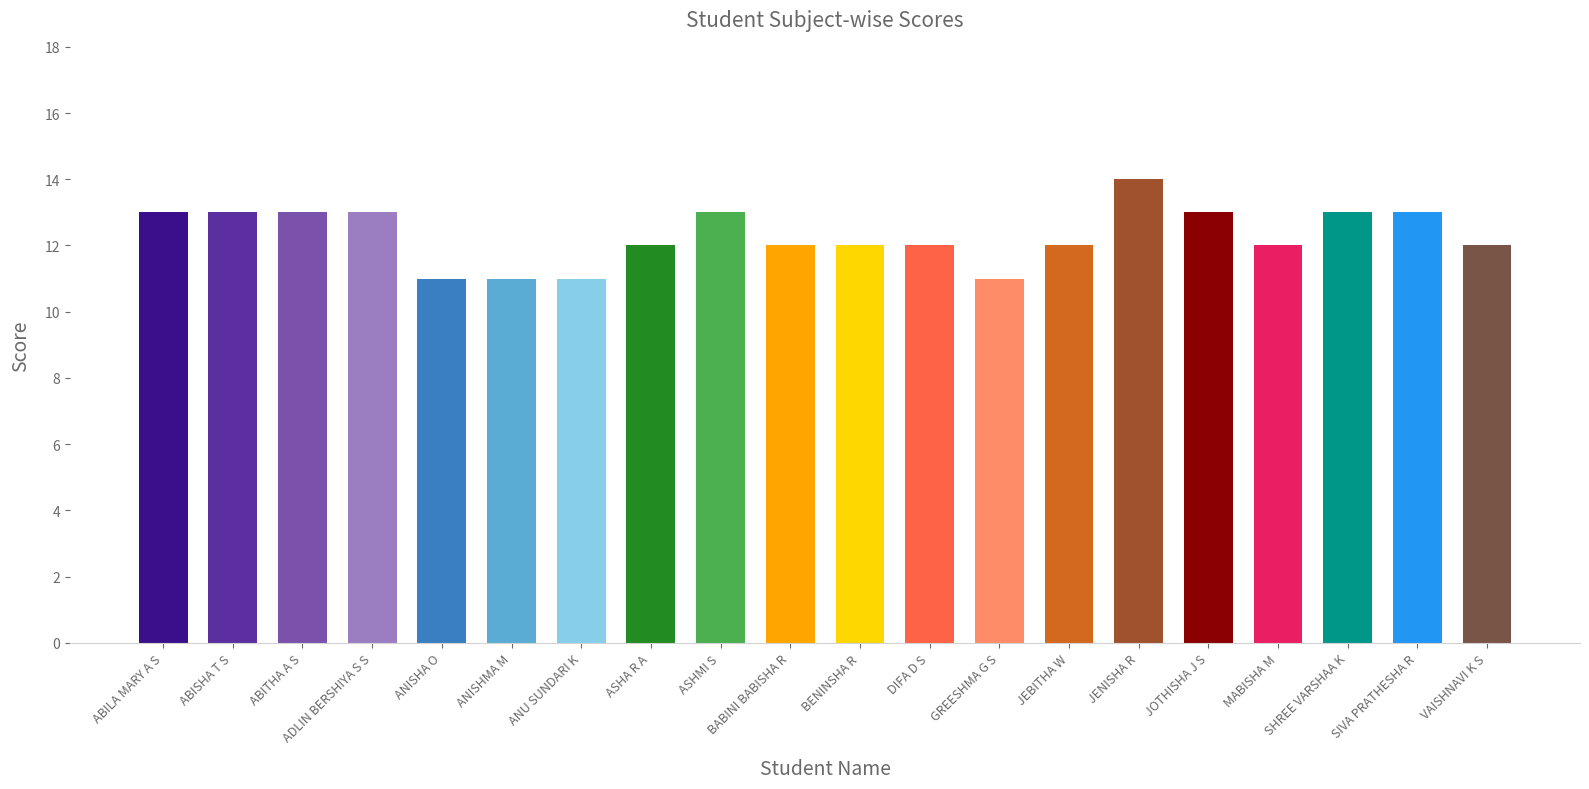

True or false: the data shows 6 at ANISHA O.

False